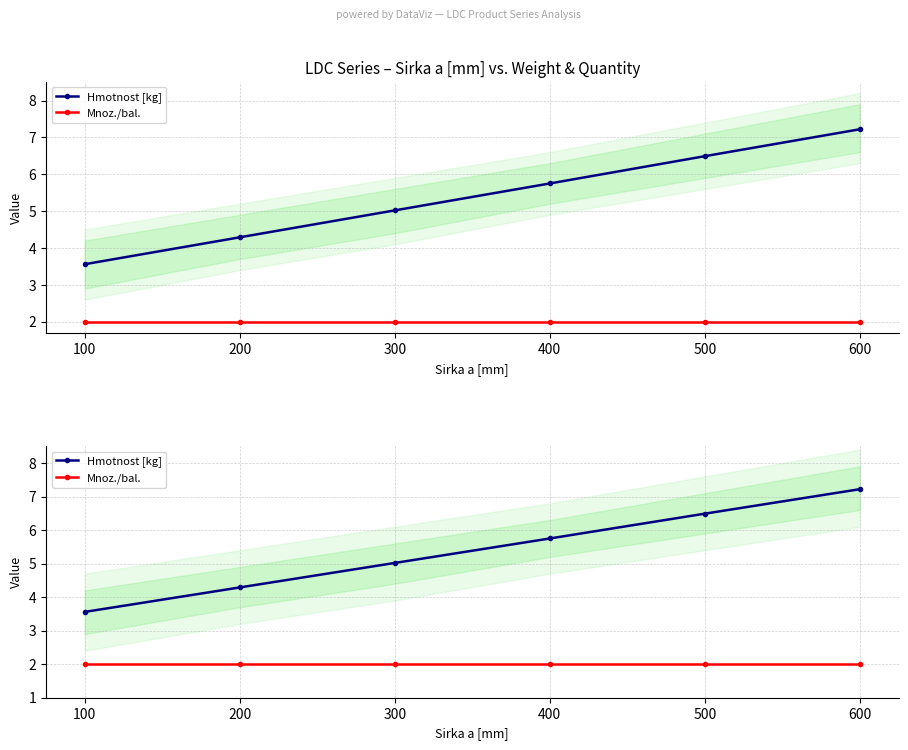

What is the sum of the Hmotnost [kg] values at 400 and 100?

9.3